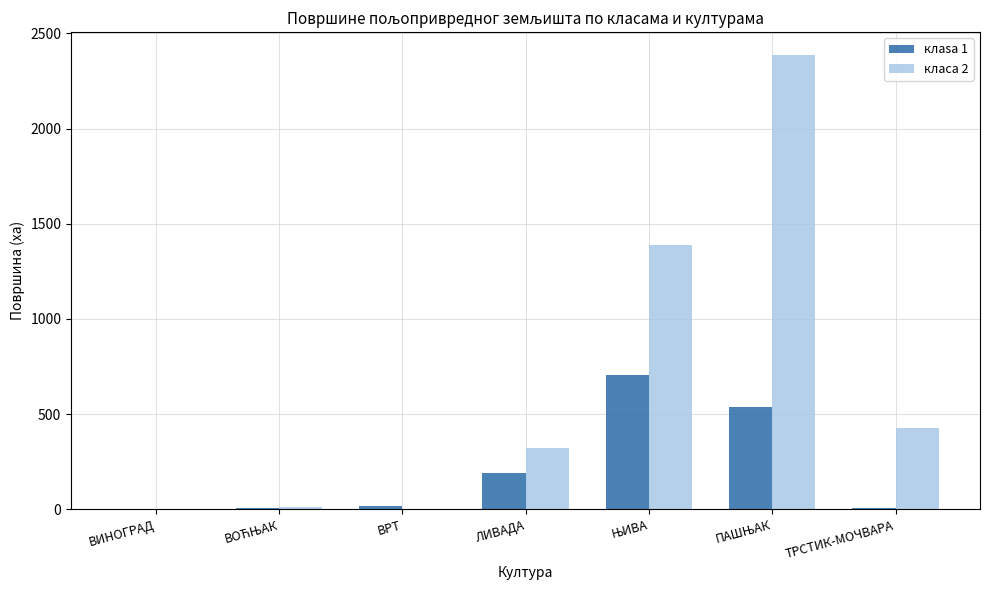

Does the chart contain stacked bars?

No